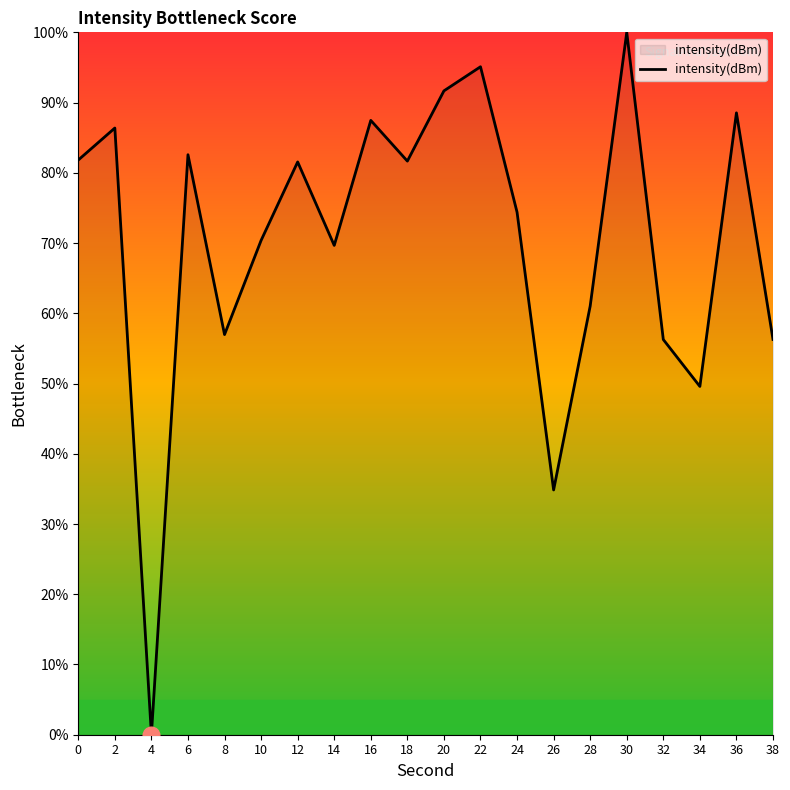

Read the value at 12.

81.5